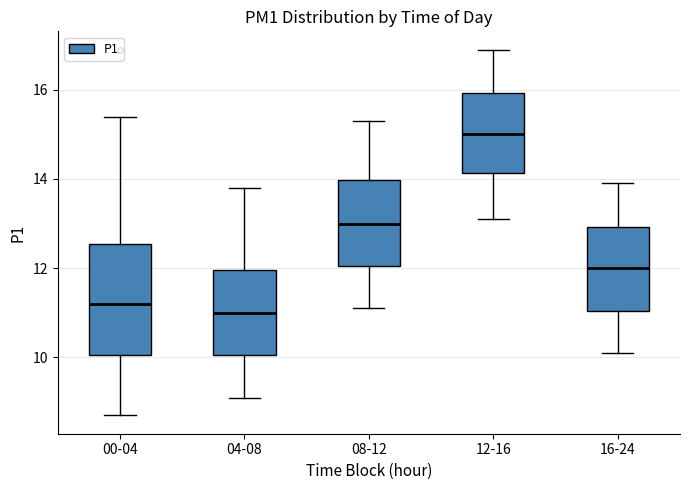

Comparing the boxes themselves (not the whiskers), which one is the tallest?

00-04